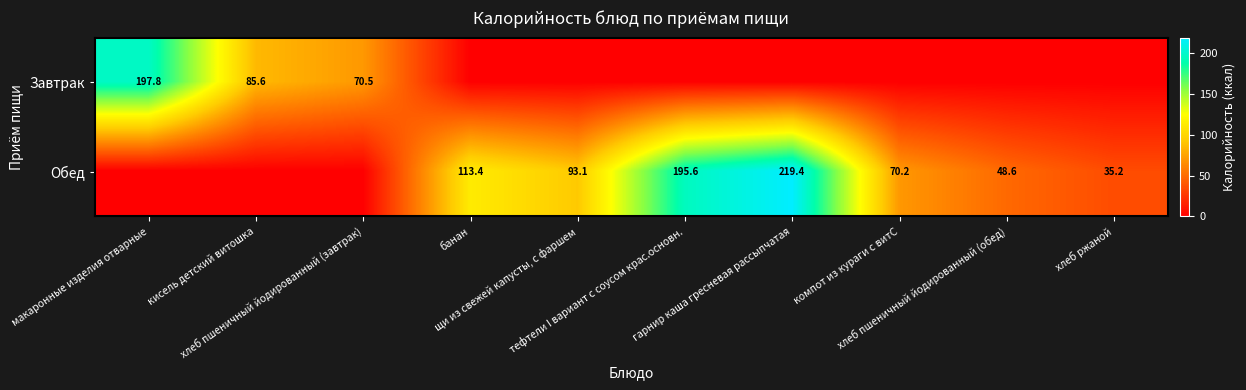

At how many categories does at least one series exceed 119?

3